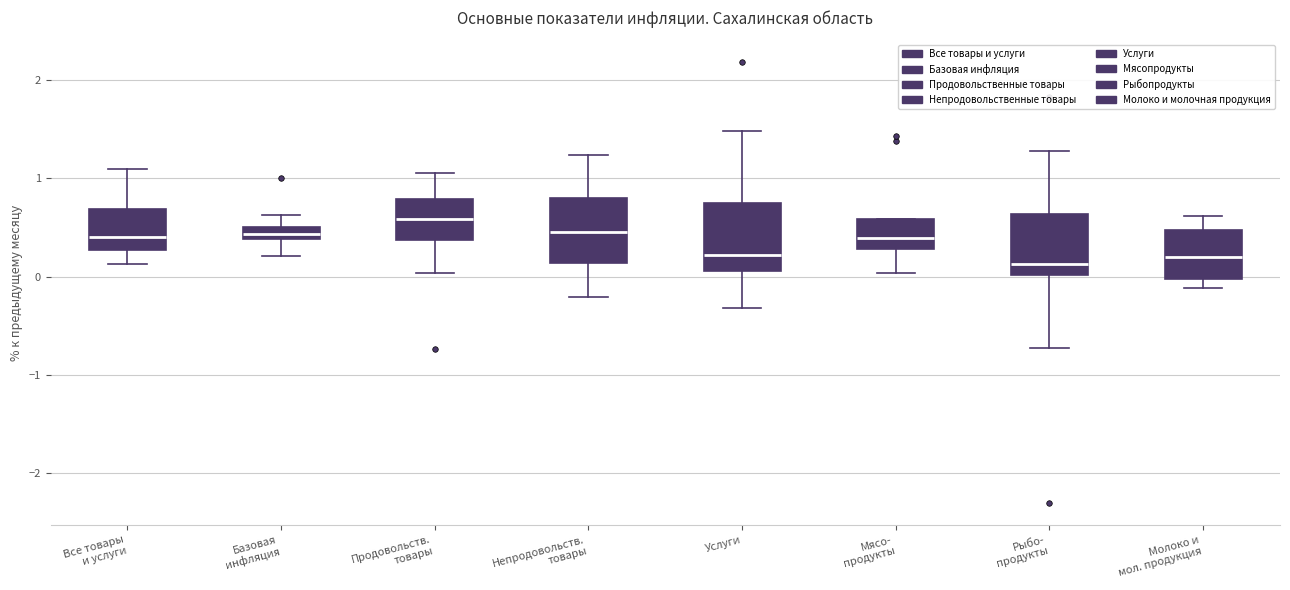

Where does the lower whisker of the box for Базовая инфляция end on the y-axis? The values are not printed on the chart, so give them approximately, as read against the axis.

0.2